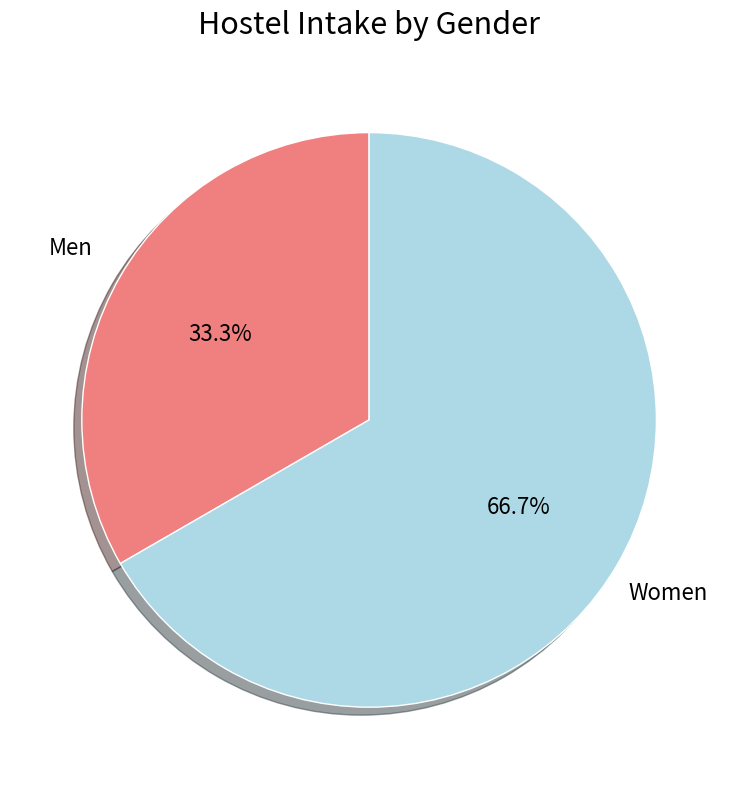

Does any single category account for the majority?

Yes